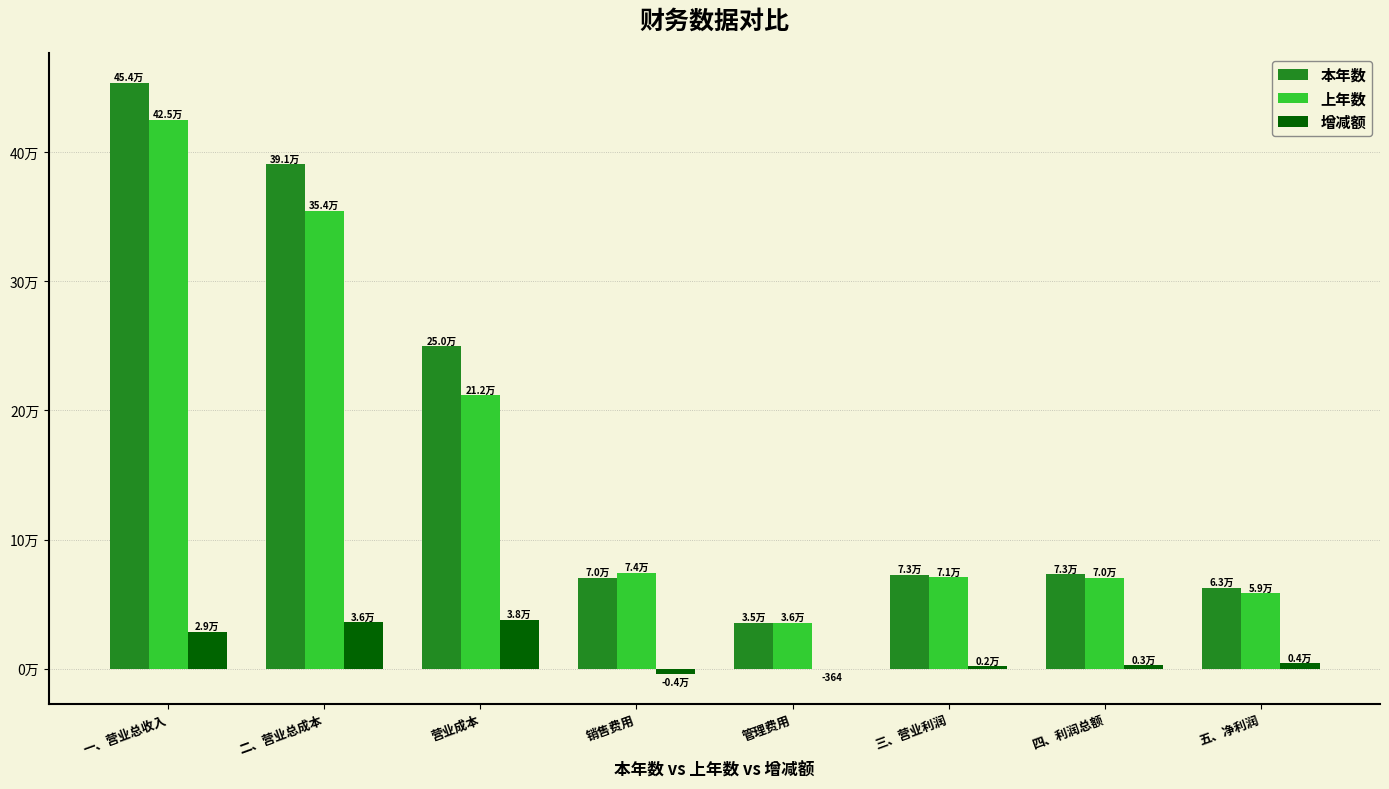

What are all the series names shown in the legend?

本年数, 上年数, 增减额